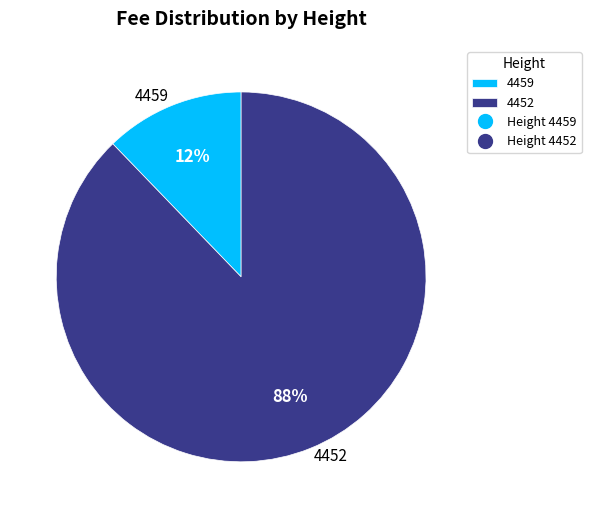

Which category has the biggest portion of the pie?

4452